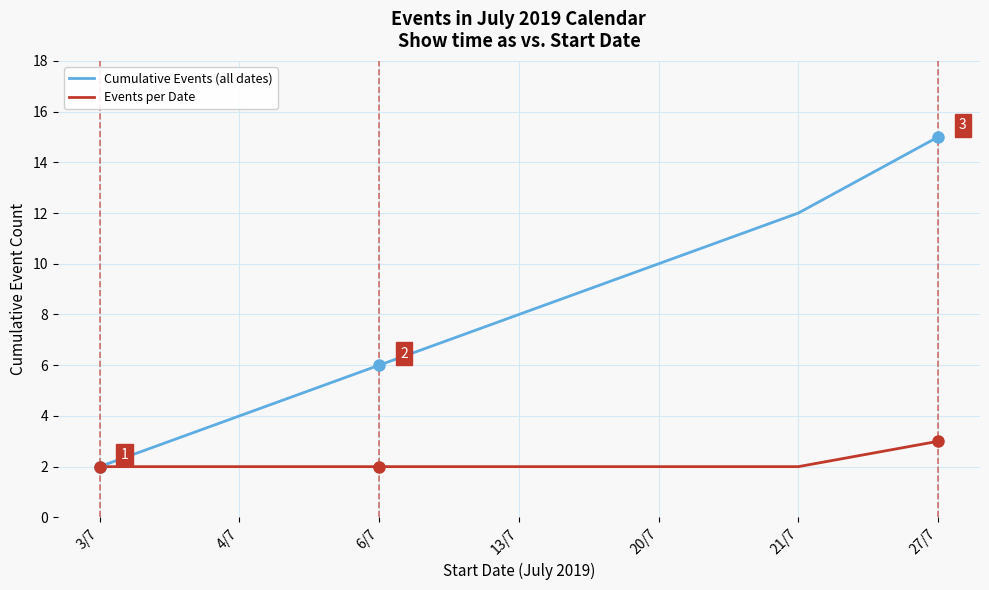

At which category is the sum across all series the highest?

27/7